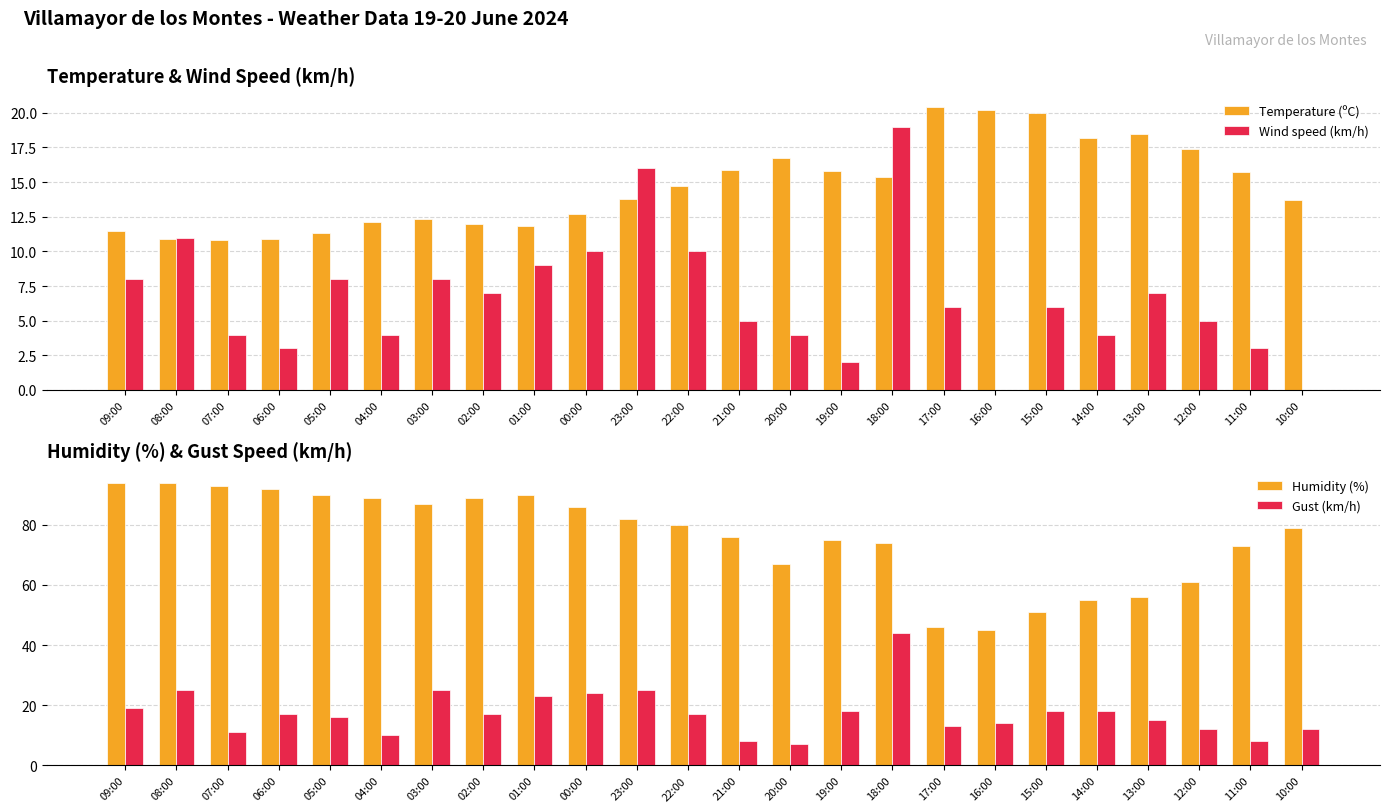

What is the difference between the highest and lowest values at 09:00?

86.0